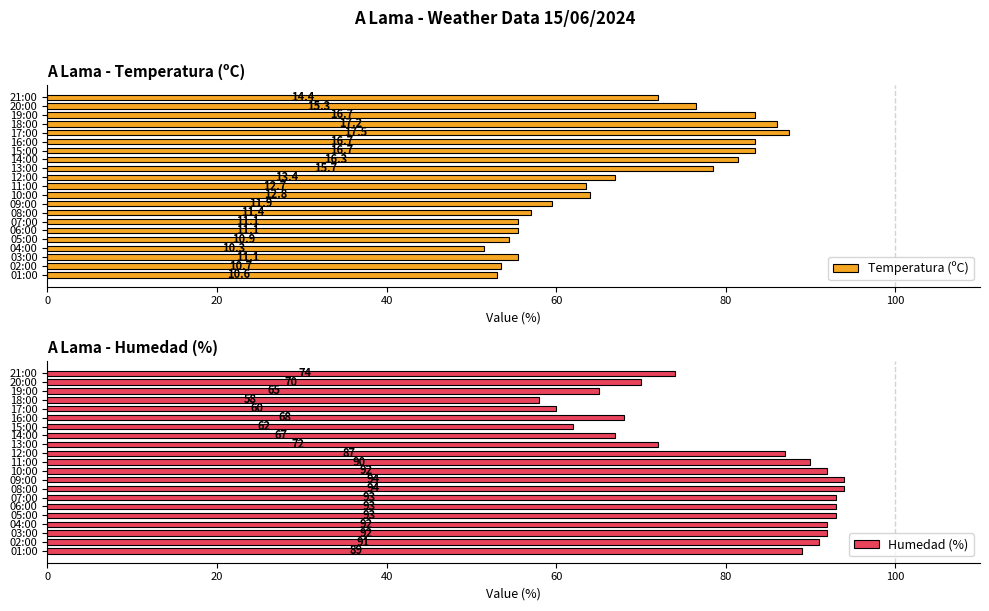

The Humedad (%) series shows 91.0 at 02:00. True or false?

True